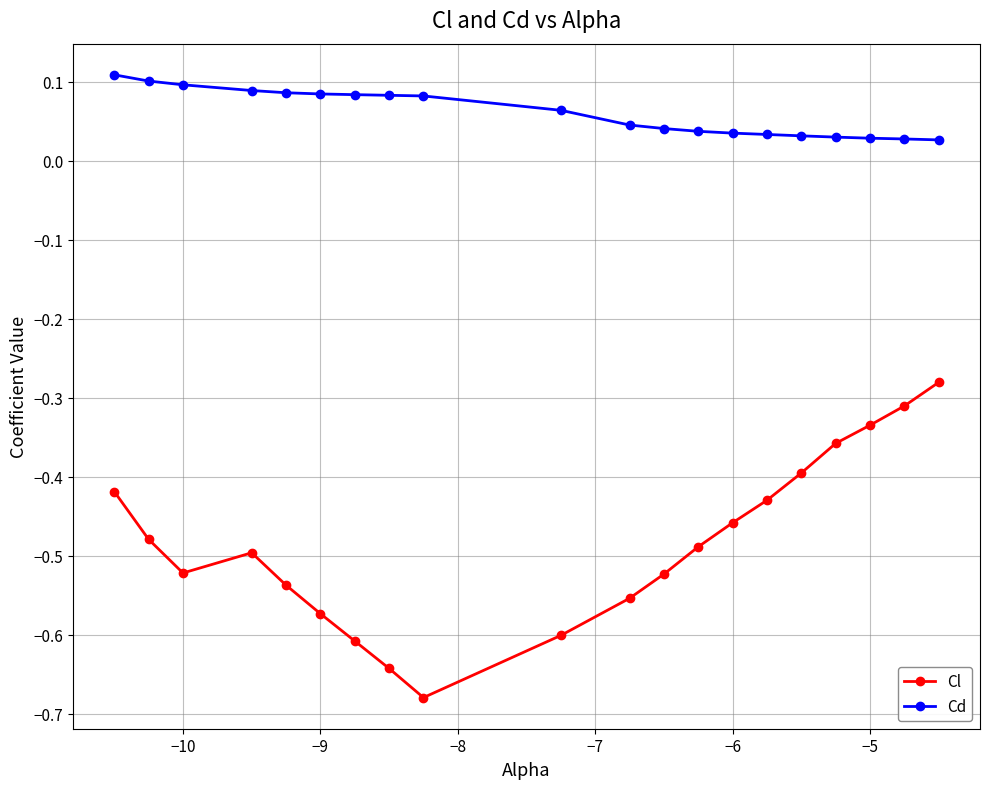

What is the sum of all Cl values?

-9.7